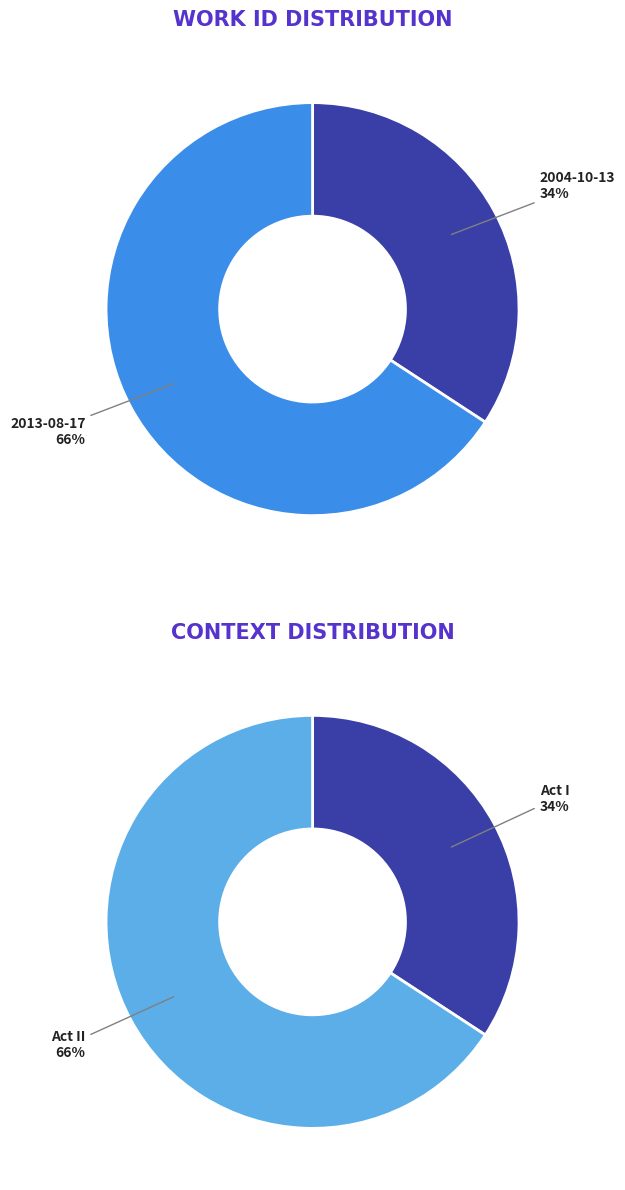

Rank the categories by value from lowest to highest.

2004-10-13, 2013-08-17